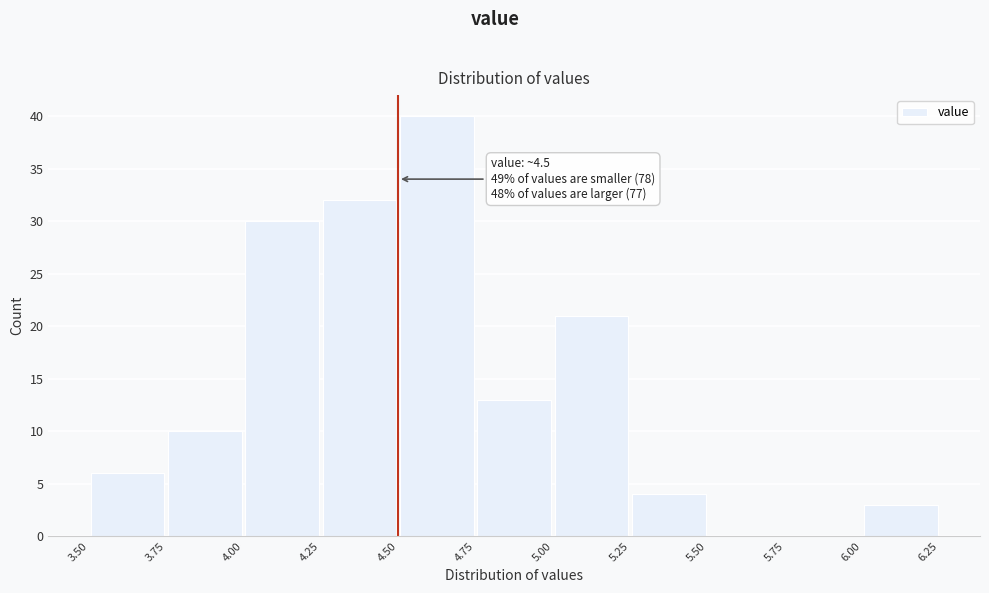

Which range on the x-axis has the tallest bar?

4.50 to 4.75